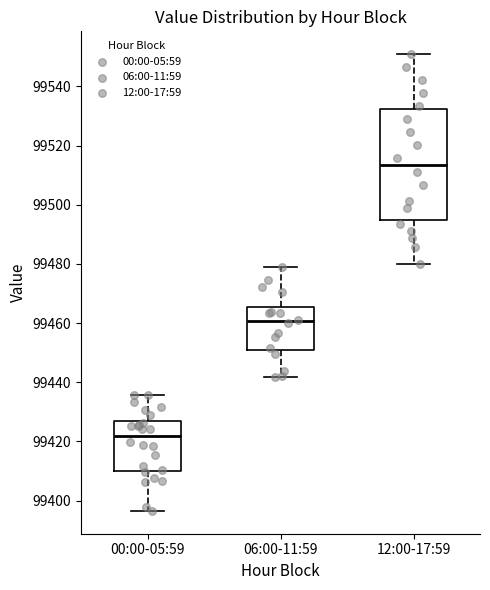

Reading left to right, read every box against the y-axis: the position of its median line, the range the box covers, and the ends of its whiskers. The values are not printed on the chart, so give them approximately, as read against the axis.

00:00-05:59: median 99422, box 99410 to 99426, whiskers 99396 to 99436
06:00-11:59: median 99460, box 99450 to 99466, whiskers 99442 to 99478
12:00-17:59: median 99514, box 99494 to 99532, whiskers 99480 to 99550